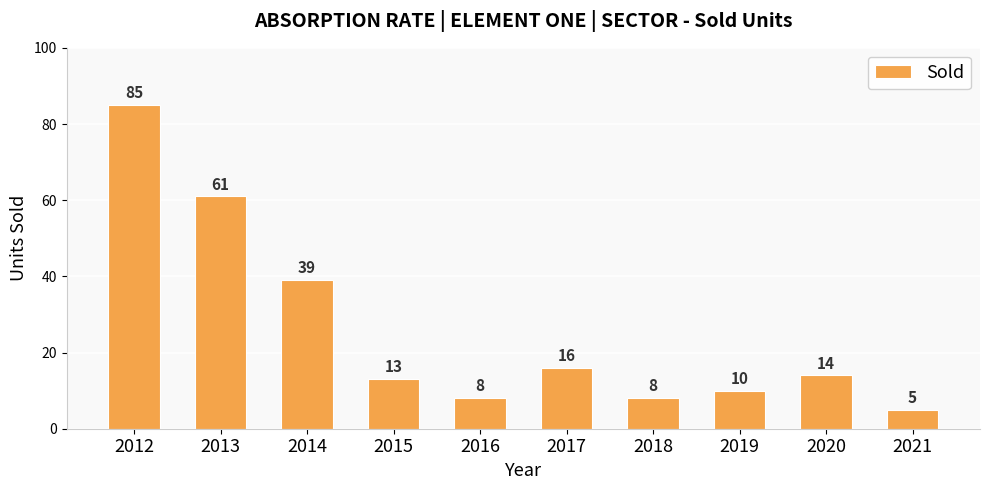

The chart shows a value of 14 at 2020. True or false?

True